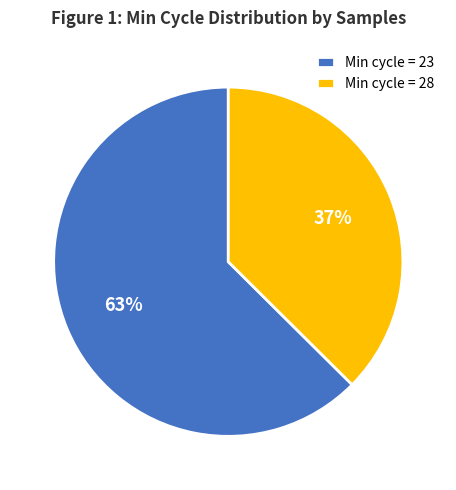

Which has a higher value, Min cycle = 28 or Min cycle = 23?

Min cycle = 23